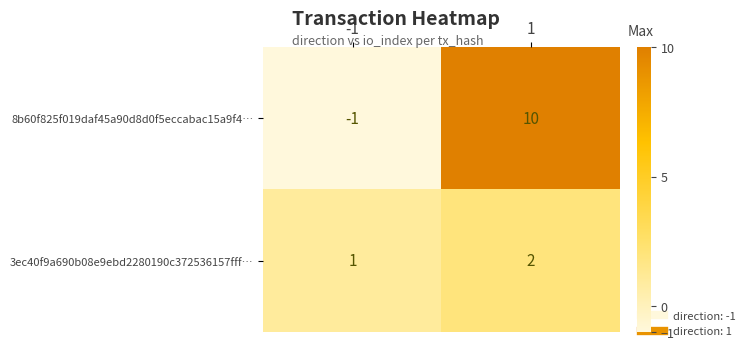

List the series in order of their overall mean, highest first.

8b60f825f019daf45a90d8d0f5eccabac15a9f4…, 3ec40f9a690b08e9ebd2280190c372536157fff…